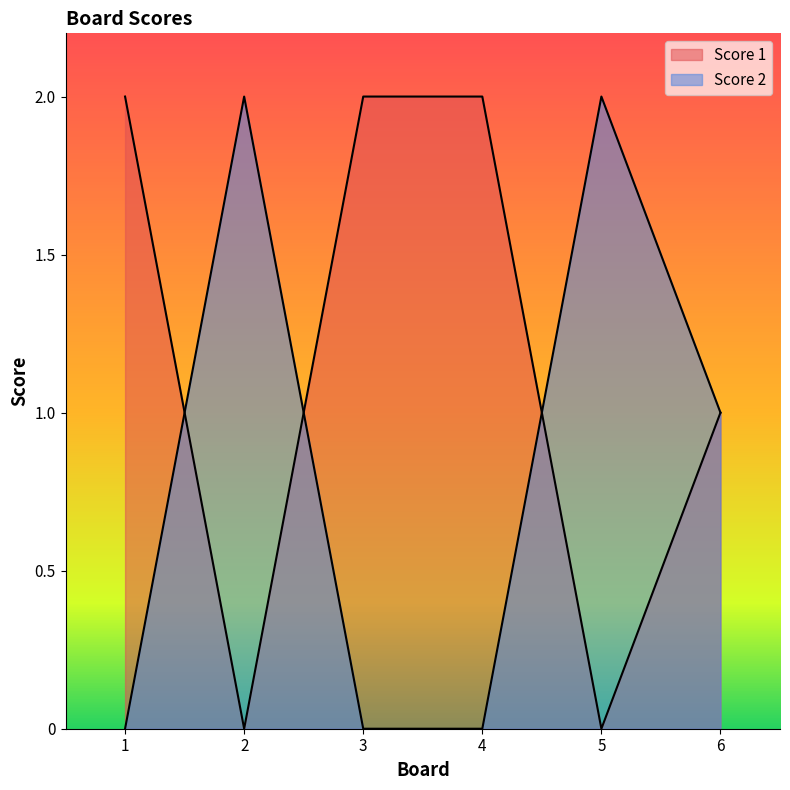

Is it true that Score 2 equals 0 at 1?

True